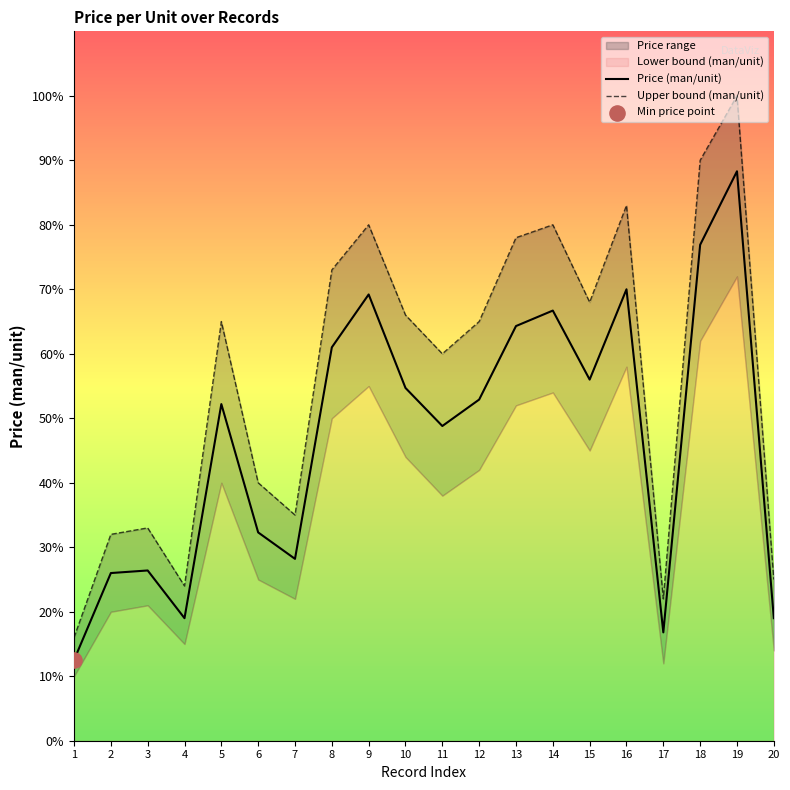

Which series has the widest spread of Y values?

Upper bound (man/unit)